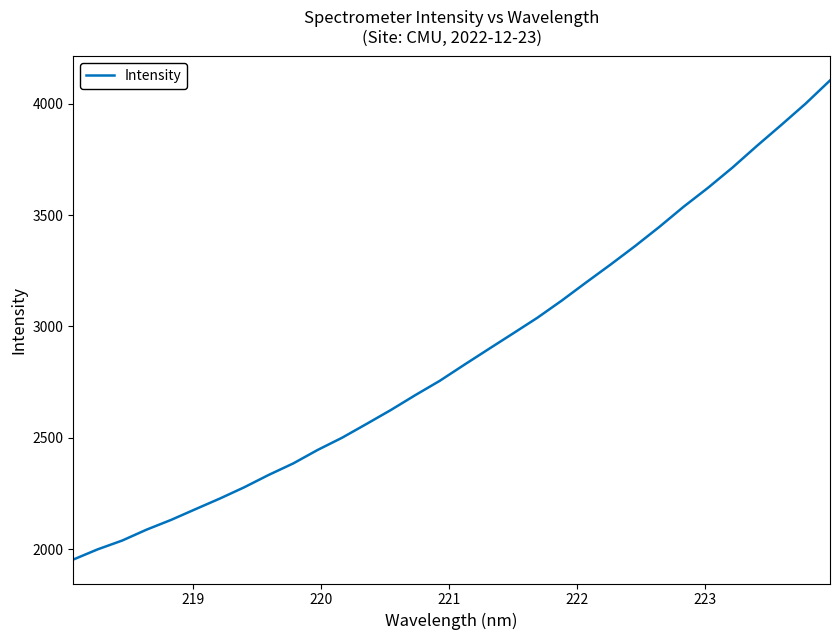

What is the average value?

2875.7